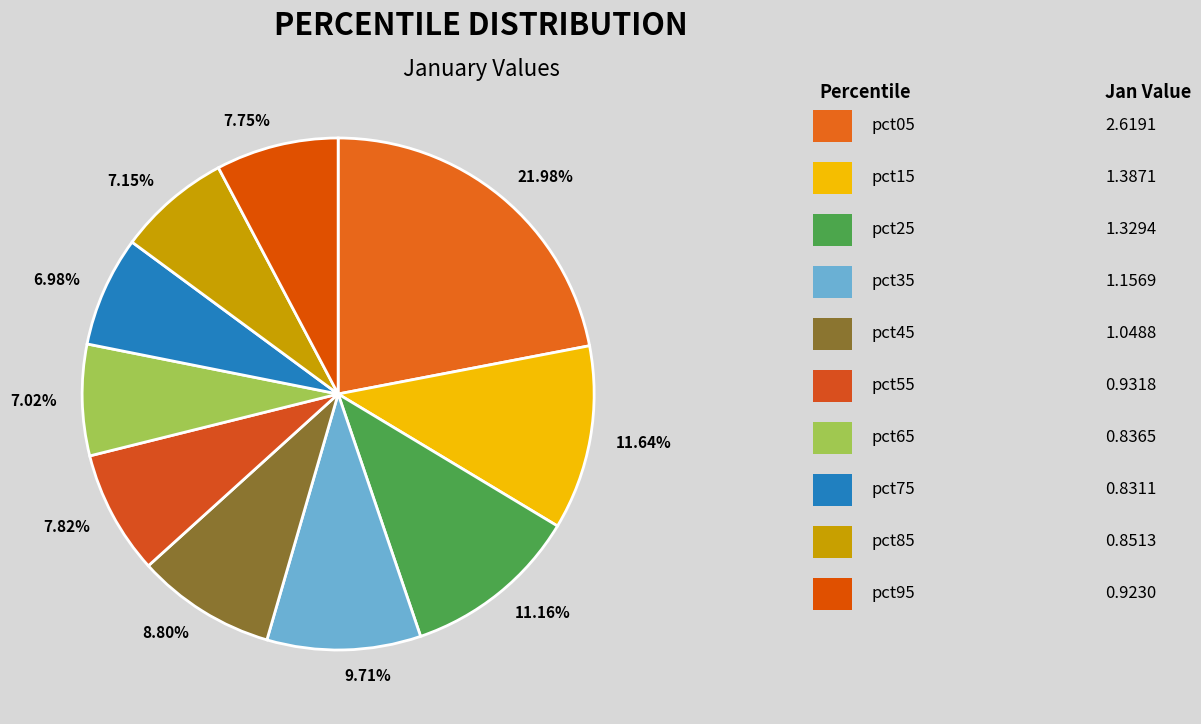

How many segments does this pie chart have?

10